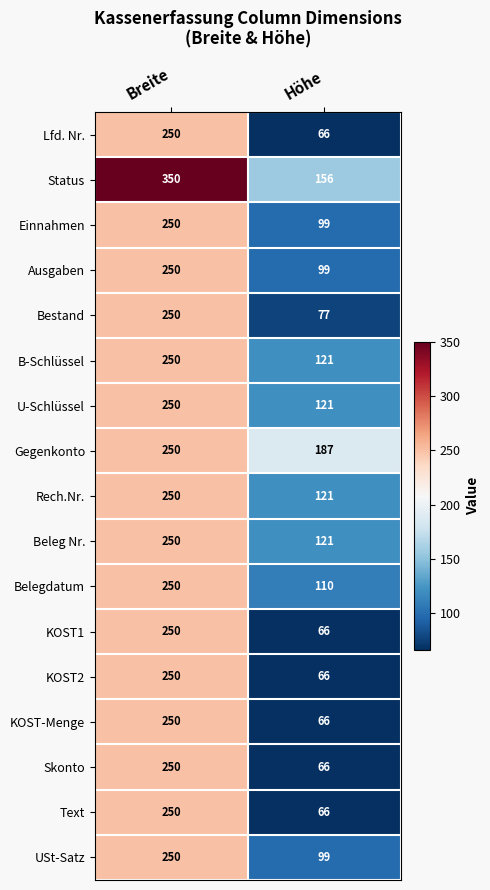

Which series has the largest range (max minus min)?

Status